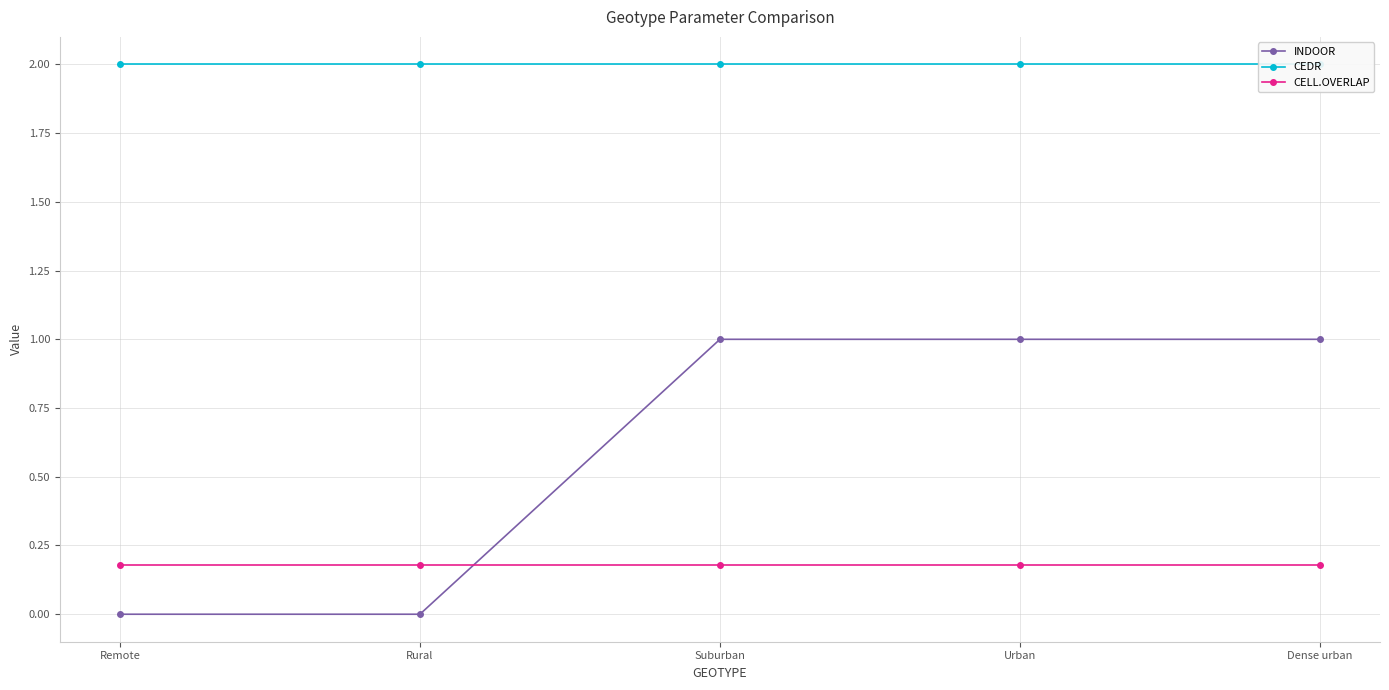

What is the sum of all CELL.OVERLAP values?

0.9